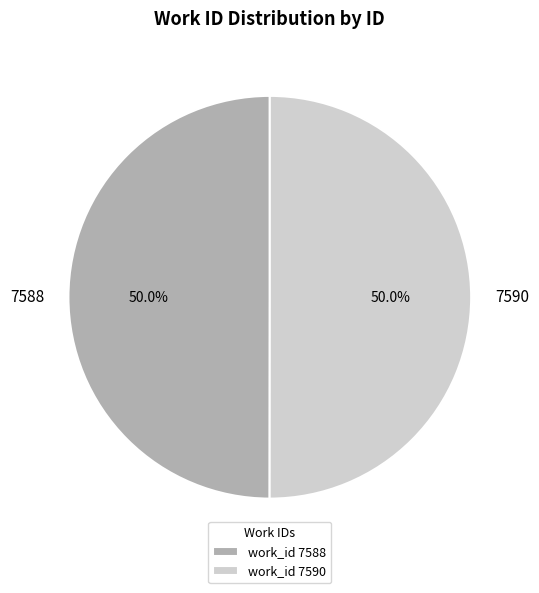

Do 7590 and 7588 together represent more than half of the pie?

Yes